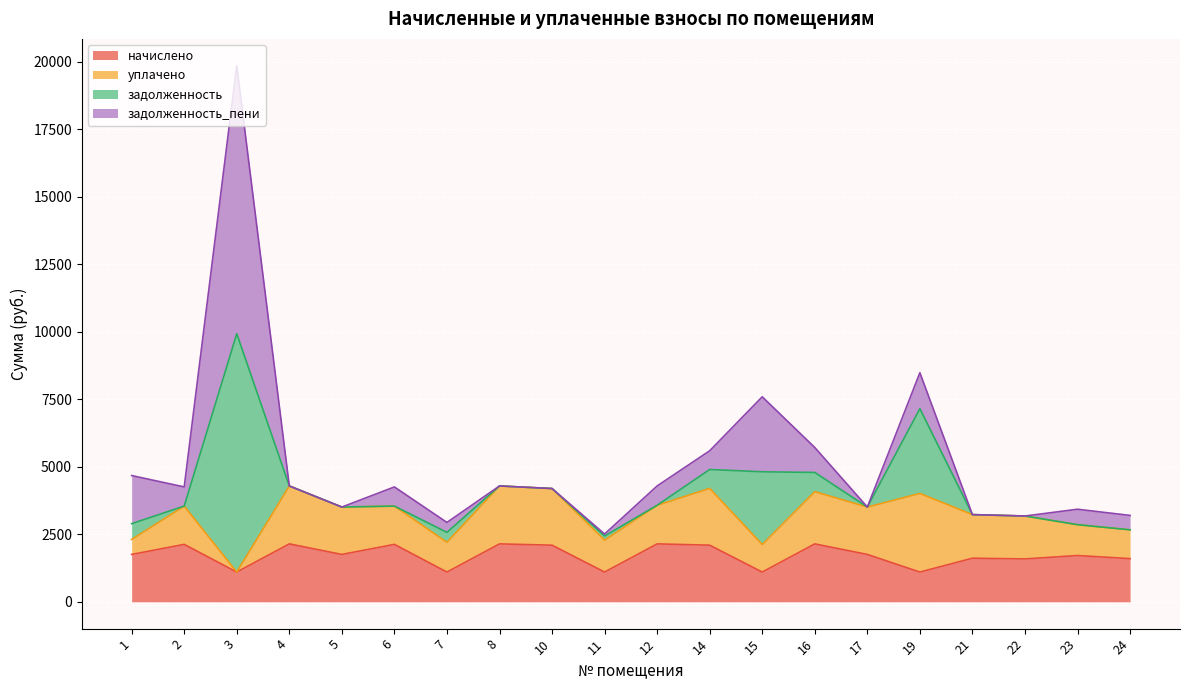

What is the maximum value for начислено?

2145.8